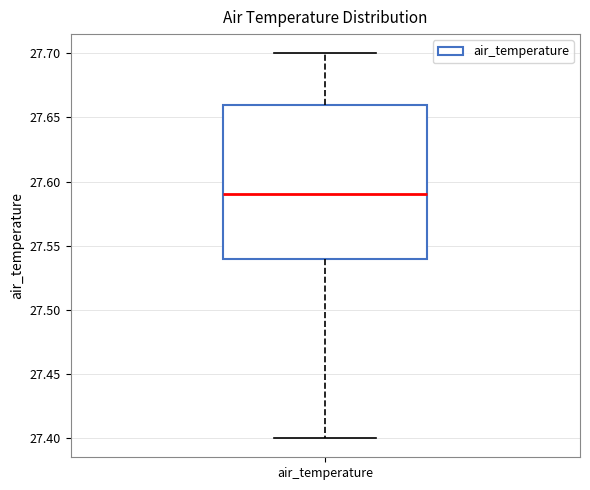

Read this box plot against the y-axis: the position of the median line, the range covered by the box, and the ends of both whiskers. The values are not printed on the chart, so give them approximately, as read against the axis.

median 27.59, box 27.54 to 27.66, whiskers 27.40 to 27.70